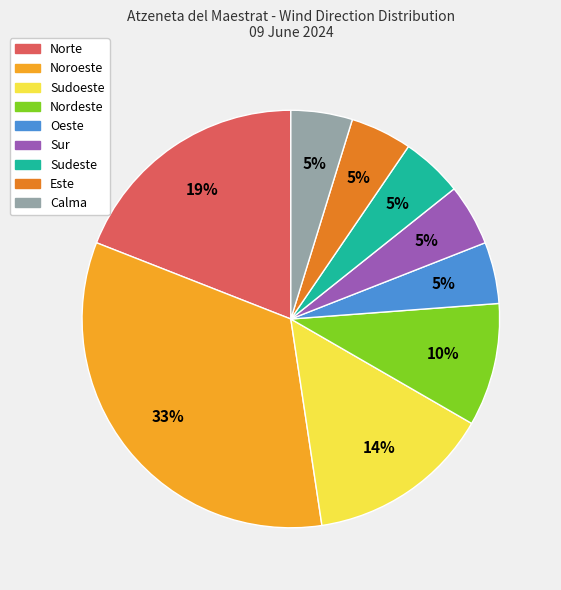

To the nearest percent, what is the average slice percentage?

11%